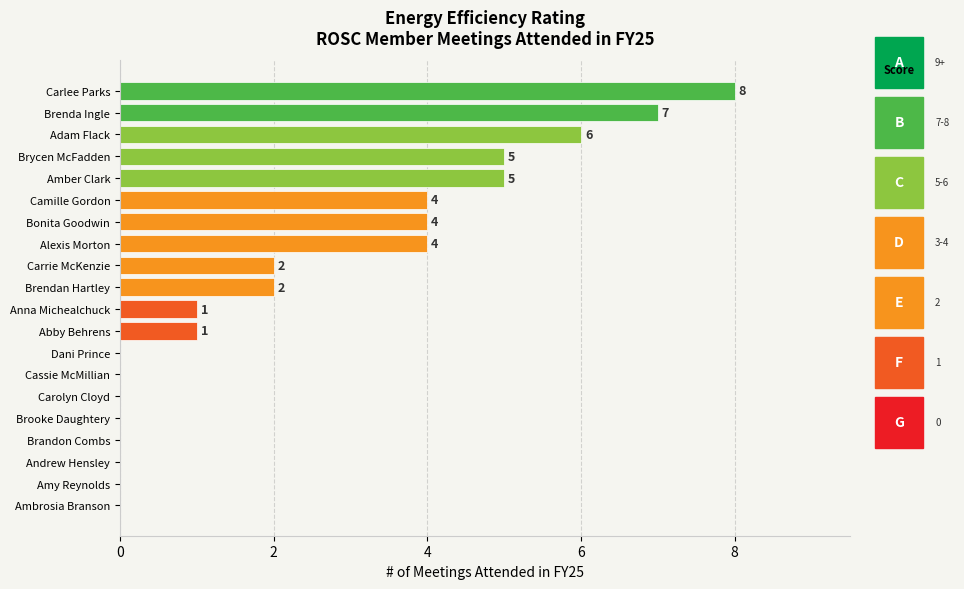

Which has a higher value, Andrew Hensley or Bonita Goodwin?

Bonita Goodwin